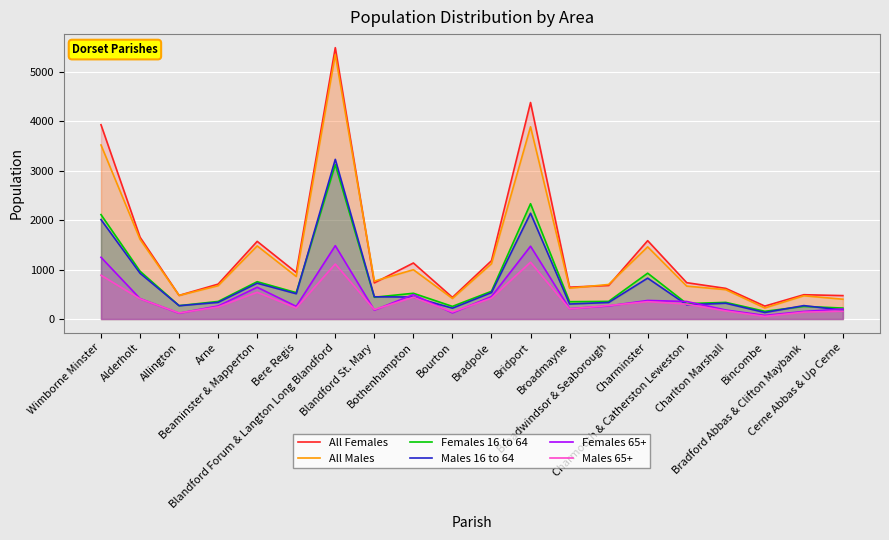

What is the difference between the highest and lowest values at Blandford Forum & Langton Long Blandford?

4371